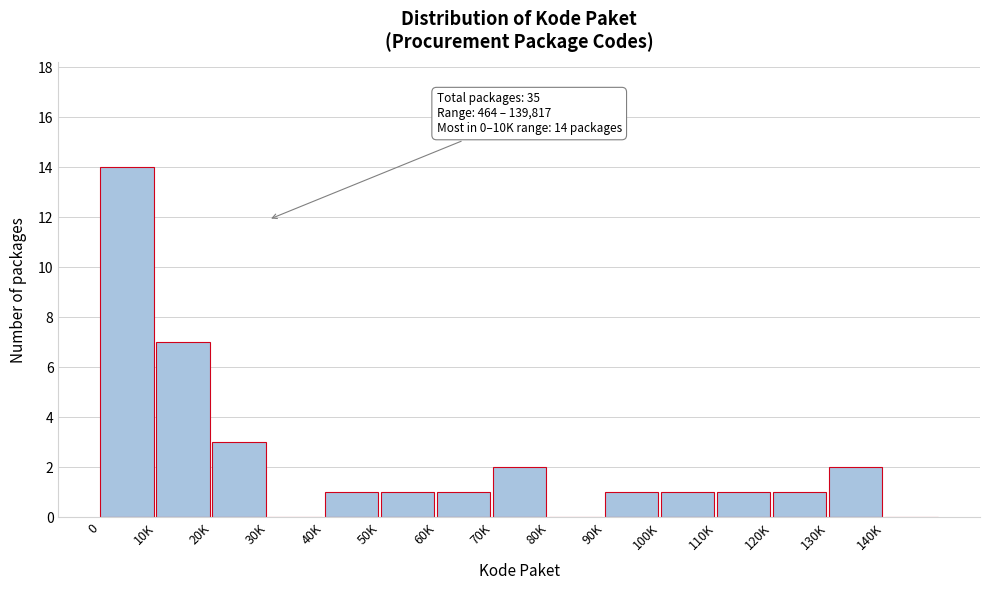

Reading left to right, transcribe all the data shown in this chart.

0=14	10K=7	20K=3	30K=0	40K=1	50K=1	60K=1	70K=2	80K=0	90K=1	100K=1	110K=1	120K=1	130K=2	140K=0